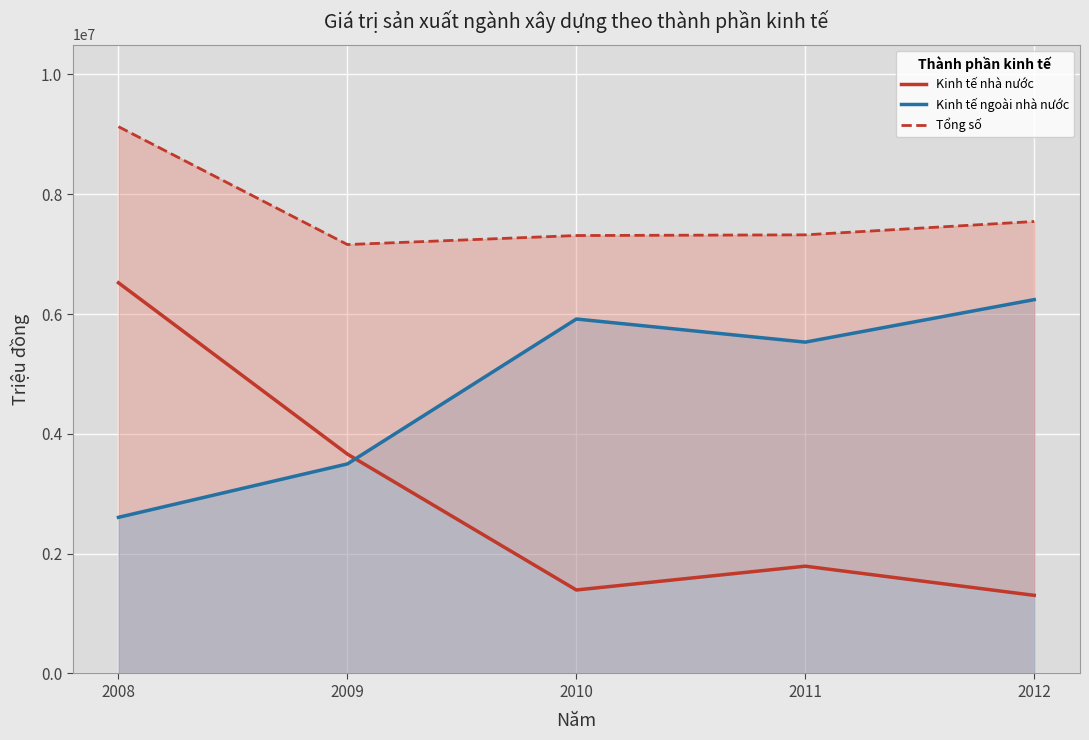

How many values in the Kinh tế ngoài nhà nước series are below 5531372?

2